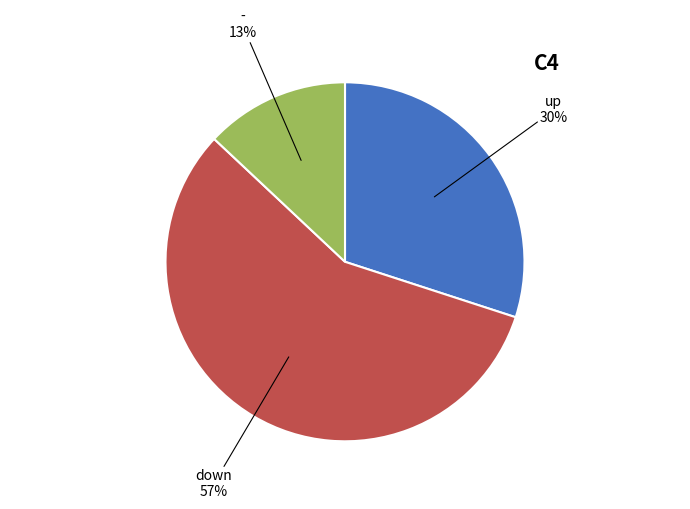

To the nearest percent, what is the difference between the up and down slice percentages?

27%